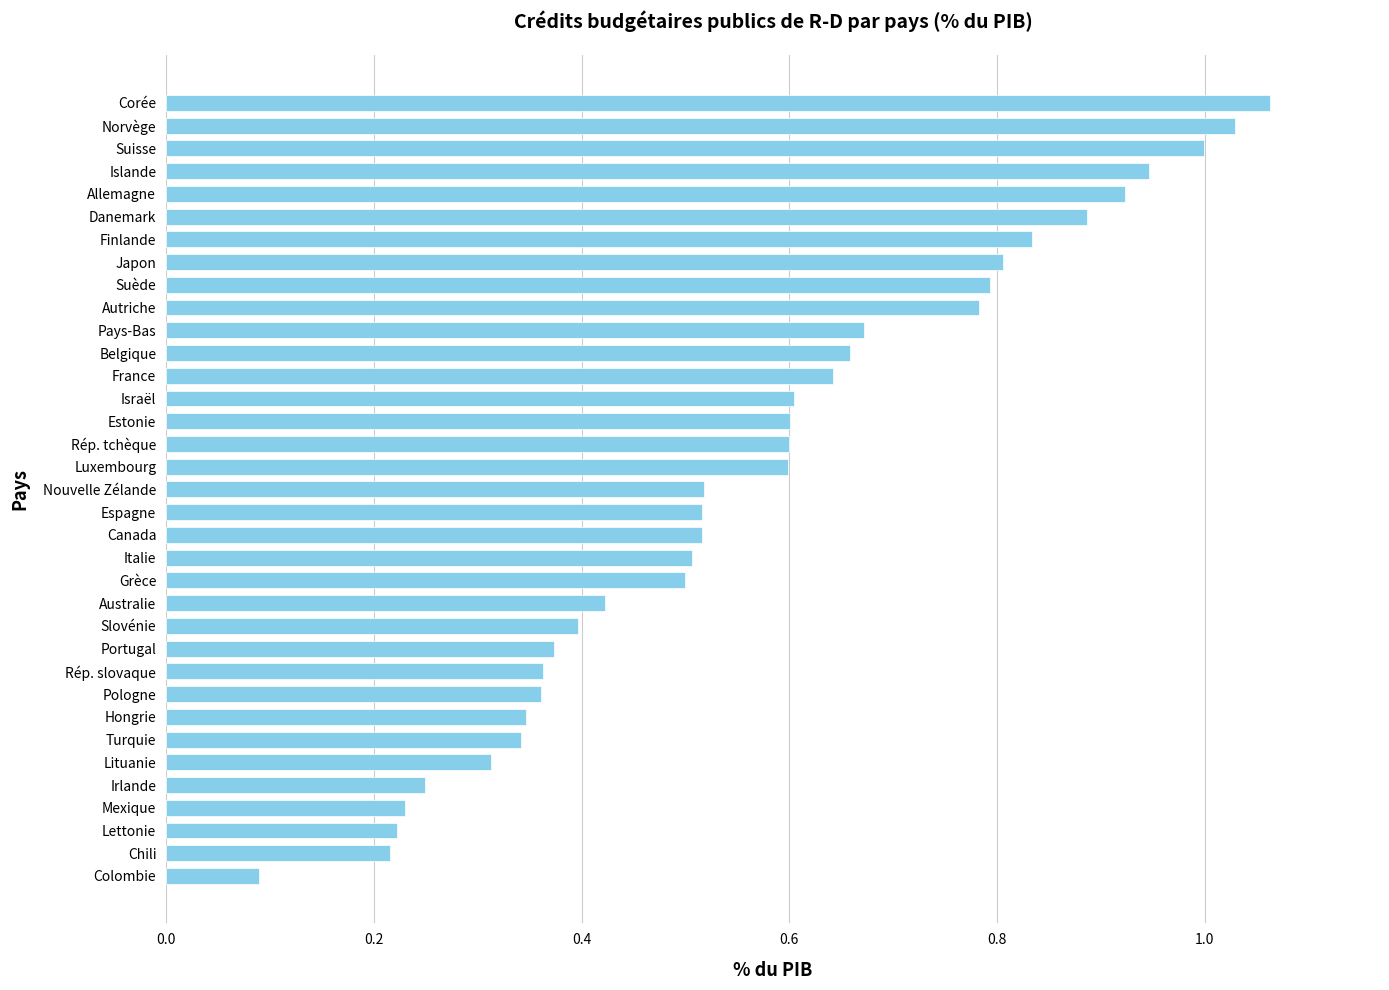

The value at Lituanie is 0.5. True or false?

False